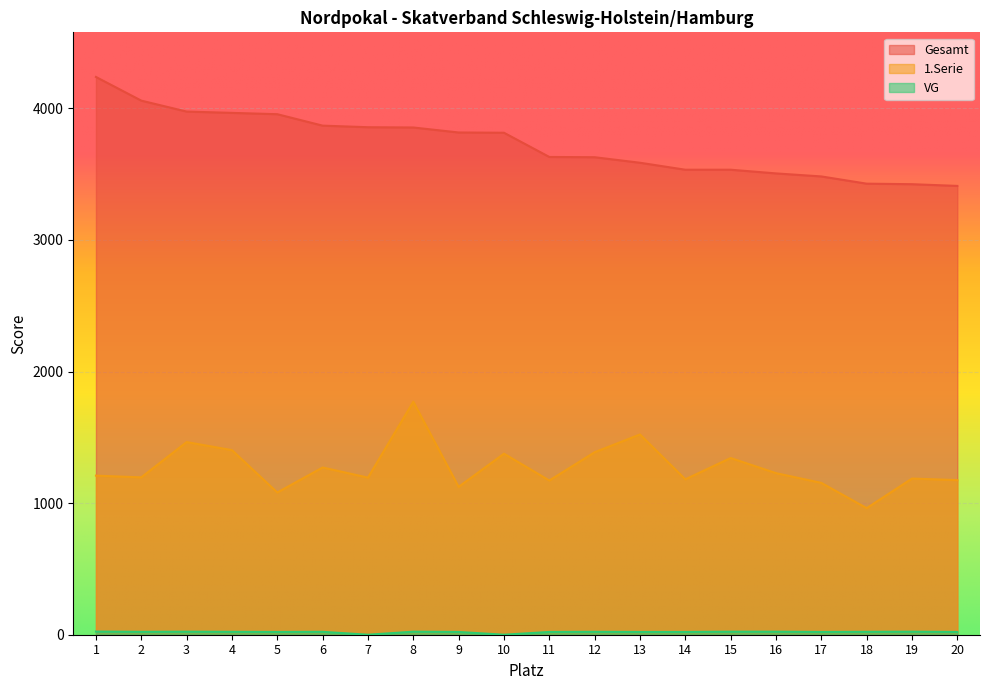

What is the spread (max minus min) of values at 19?

3401